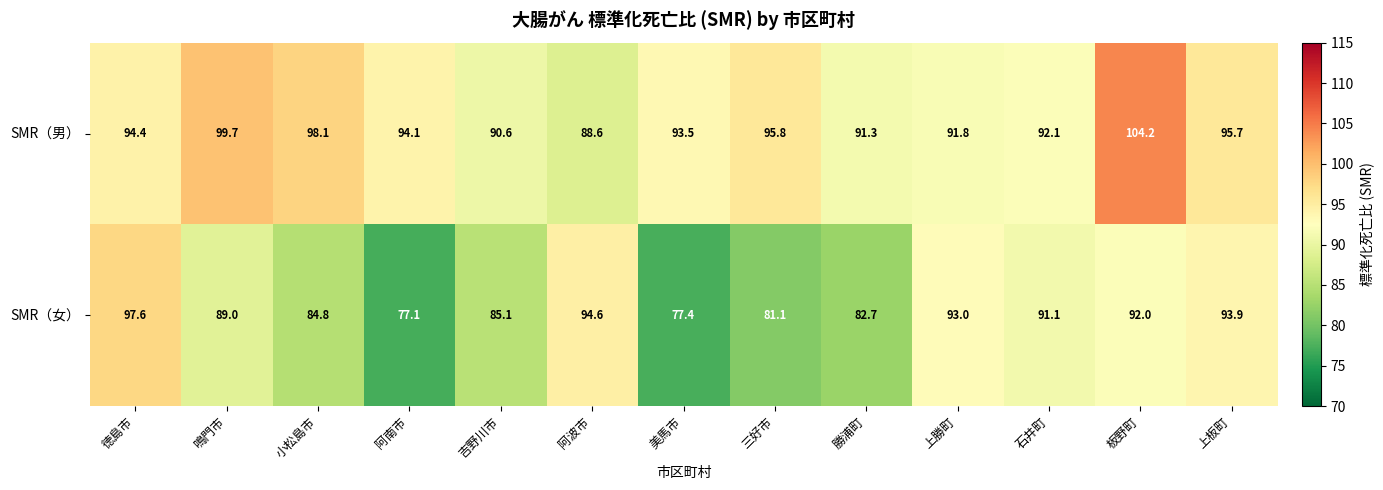

Which label corresponds to the largest value in the chart?

板野町